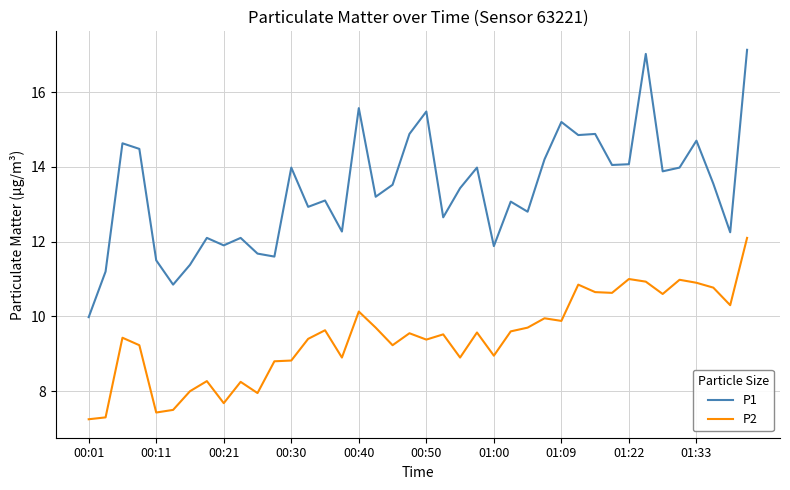

True or false: P2 has more than 1 points higher than both neighbors.

True